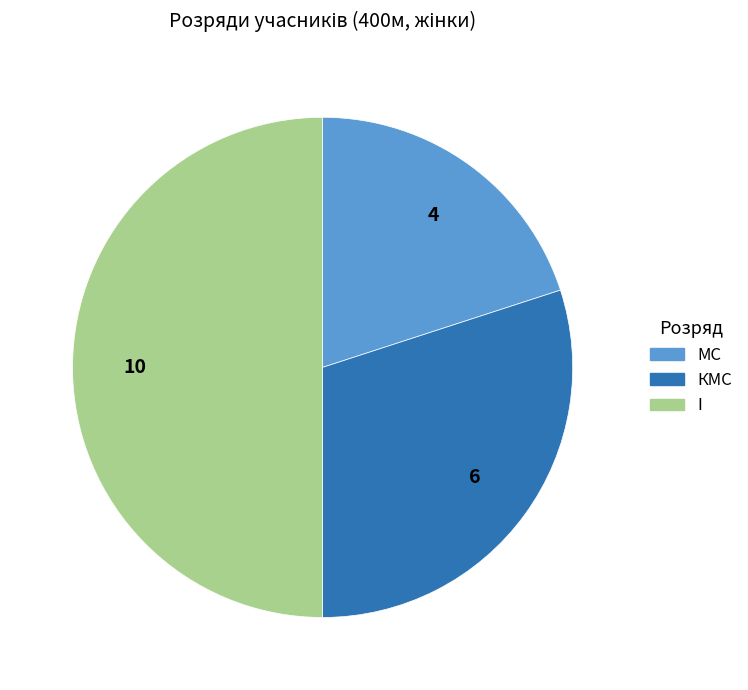

Rank the categories by value from highest to lowest.

I, КМС, МС